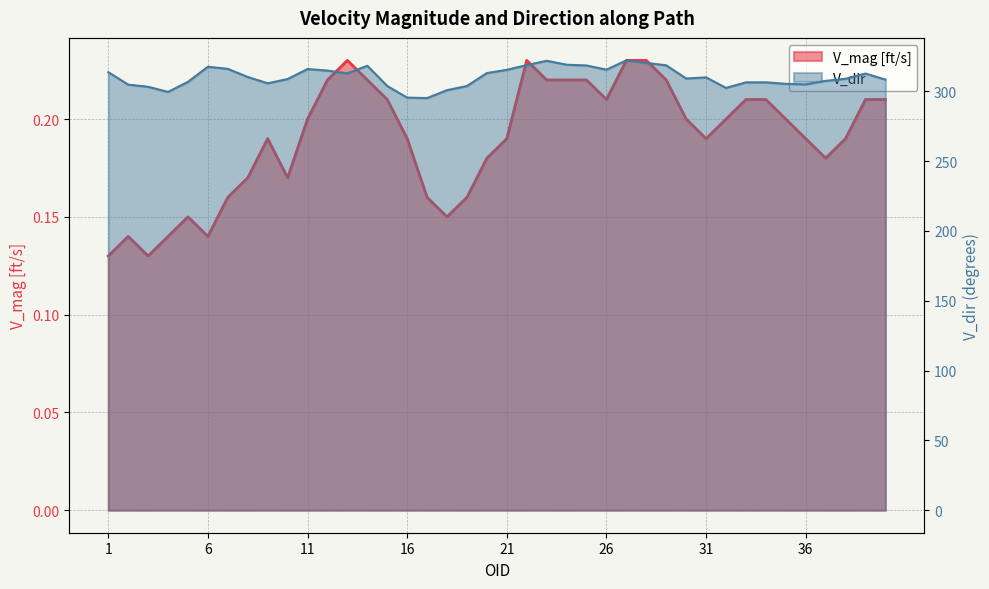

What are all the series names shown in the legend?

V_mag [ft/s], V_dir